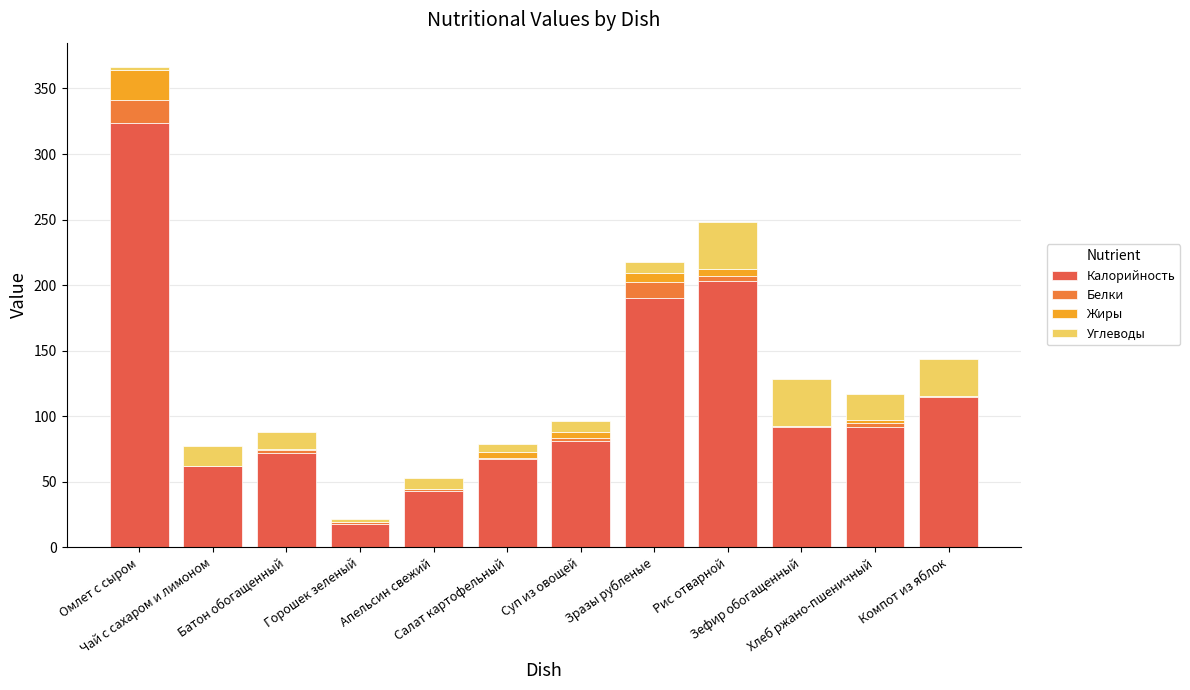

Count the number of data series in this chart.

4